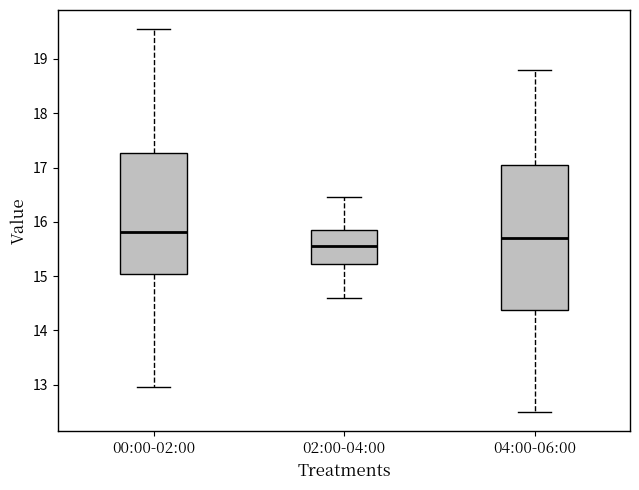

Reading left to right, transcribe this box plot: for each box, give where its median line is, the range the box spans, and where its two whiskers end, as read against the y-axis. The values are not printed on the chart, so give them approximately, as read against the axis.

00:00-02:00: median 15.8, box 15.0 to 17.3, whiskers 13.0 to 19.6
02:00-04:00: median 15.6, box 15.2 to 15.9, whiskers 14.6 to 16.5
04:00-06:00: median 15.7, box 14.4 to 17.0, whiskers 12.5 to 18.8